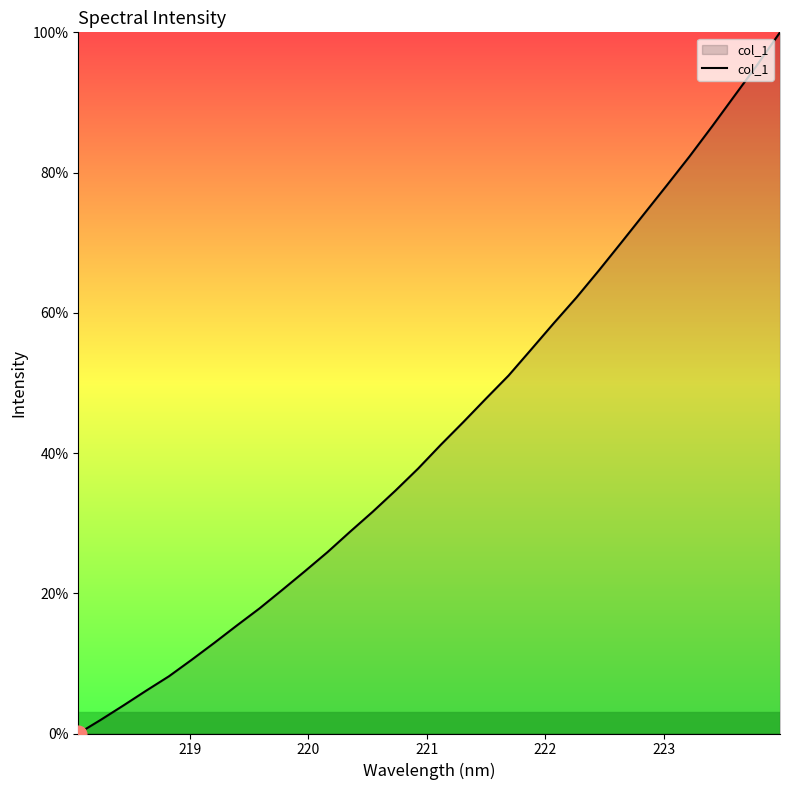

What is the sum of all values?

1383.0